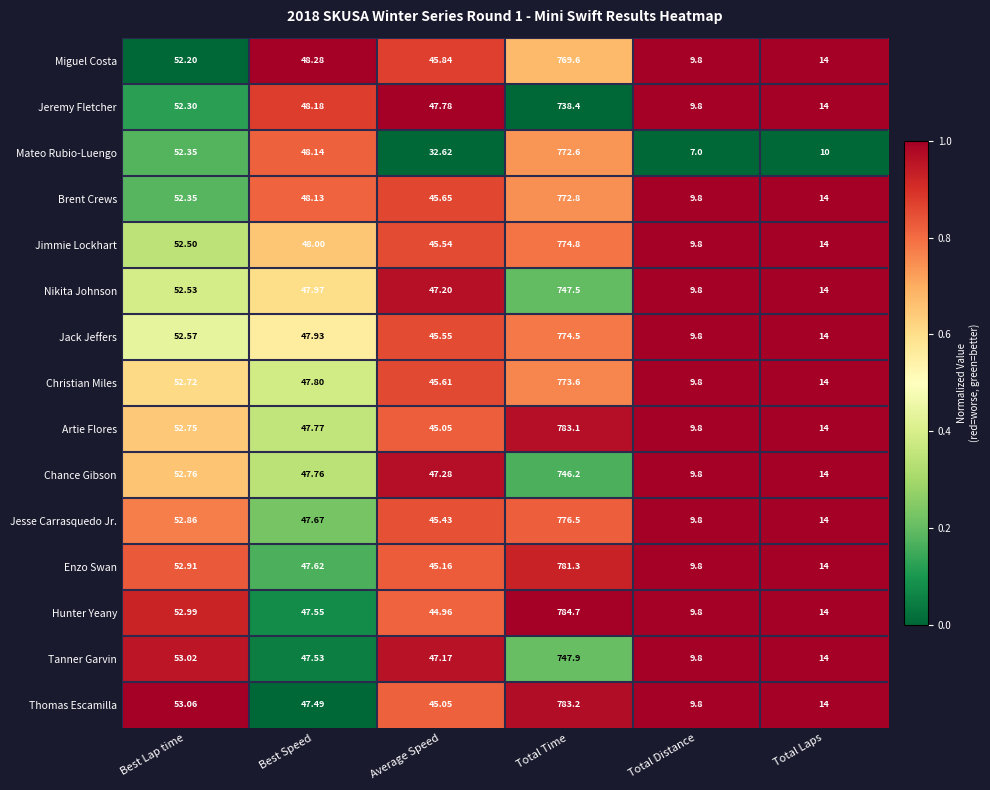

At which label does Jimmie Lockhart first exceed 48?

Best Lap time